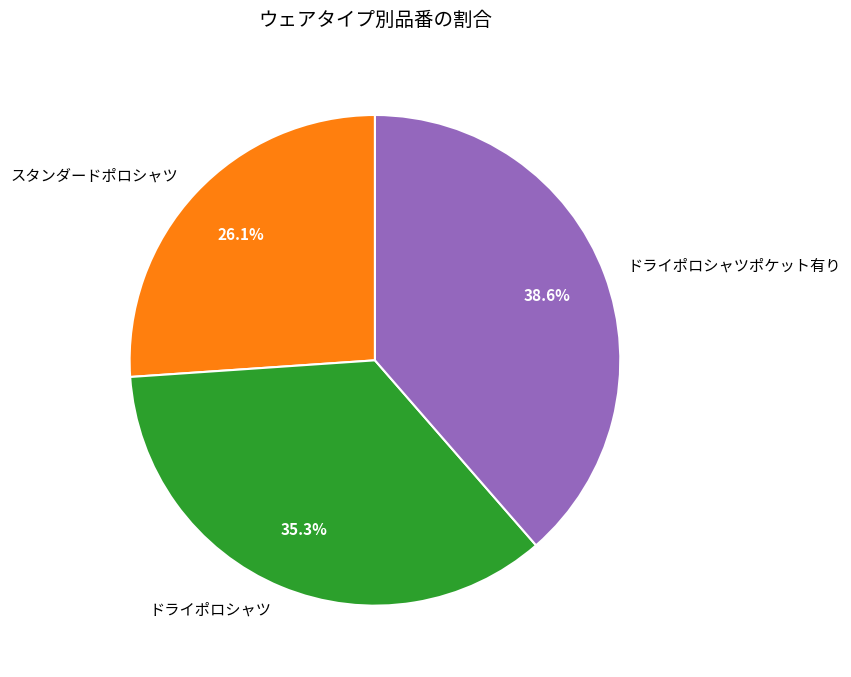

What is the ratio of the value at ドライポロシャツ to the value at スタンダードポロシャツ?

1.4